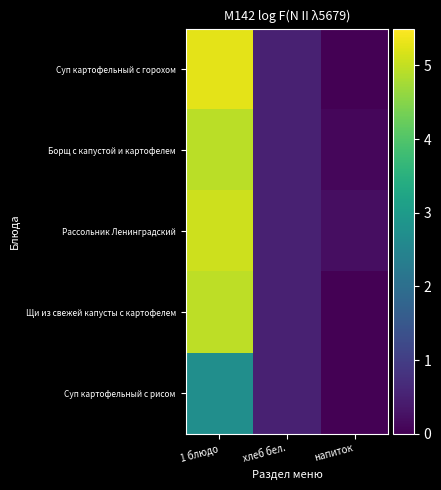

Which label corresponds to the largest value in the chart?

1 блюдо